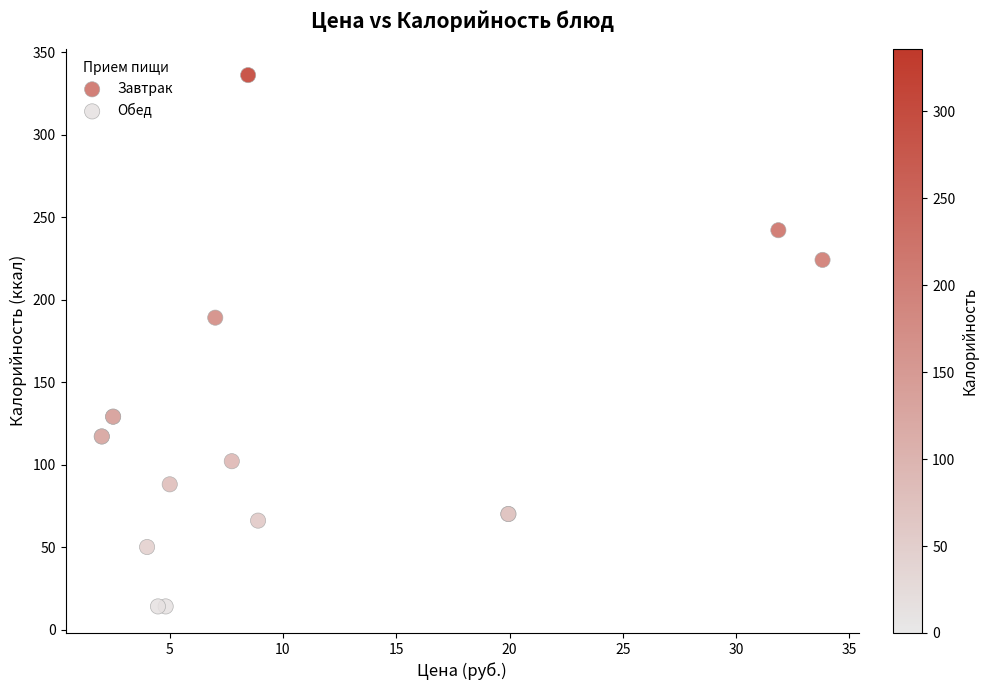

Which series contains the highest Y value?

Завтрак